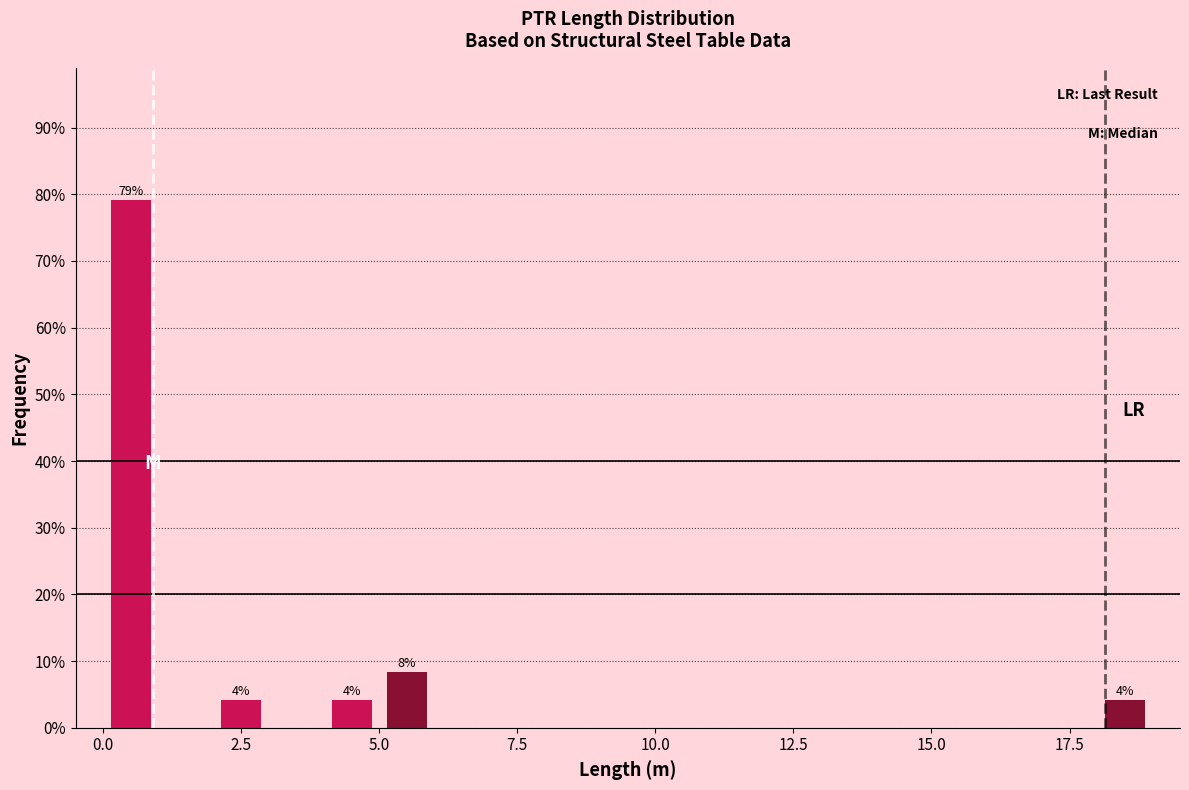

Read against the x-axis, roughly where is the centre of the tallest bar?

0.5